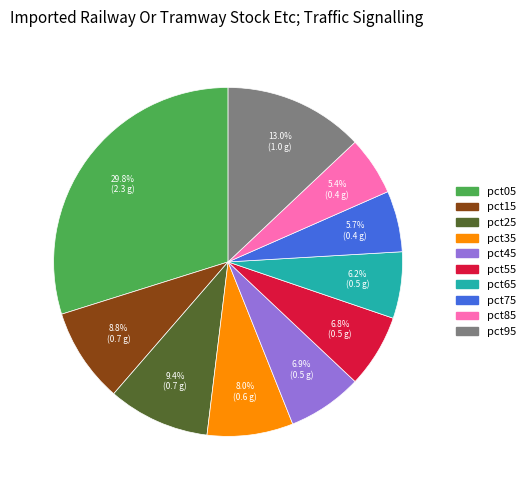

What percentage is the pct35 slice, to the nearest percent?

8%